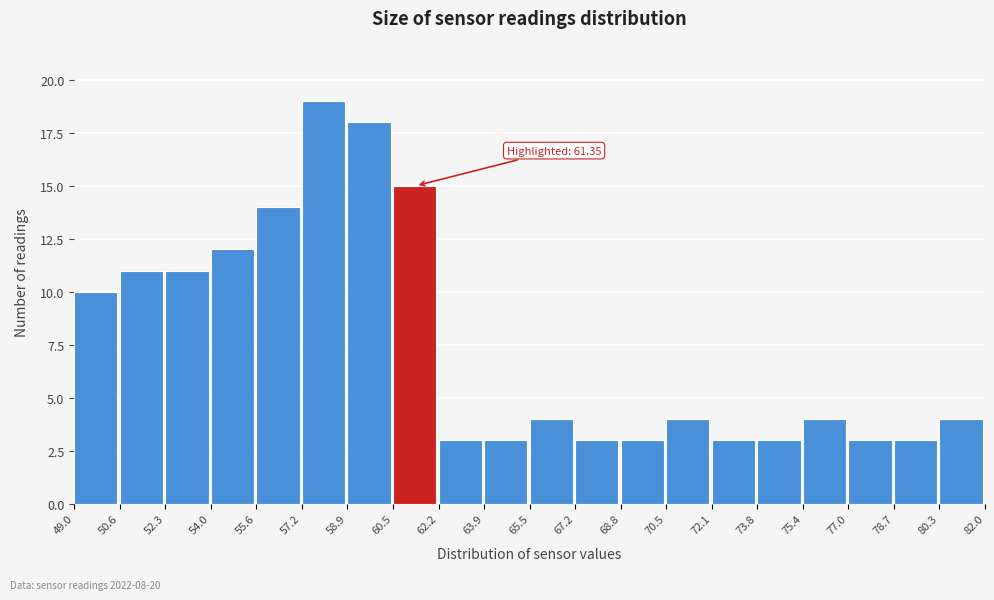

Which range on the x-axis has the tallest bar?

57.2 to 58.9